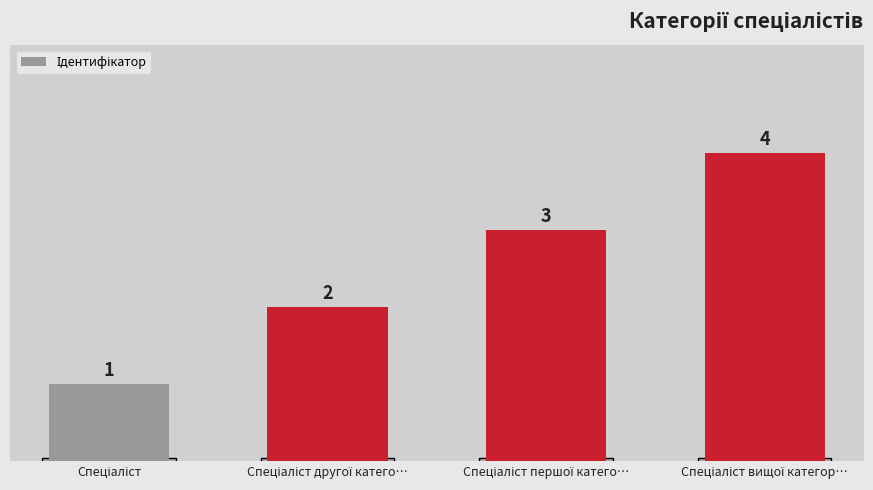

What is the greatest value displayed?

4